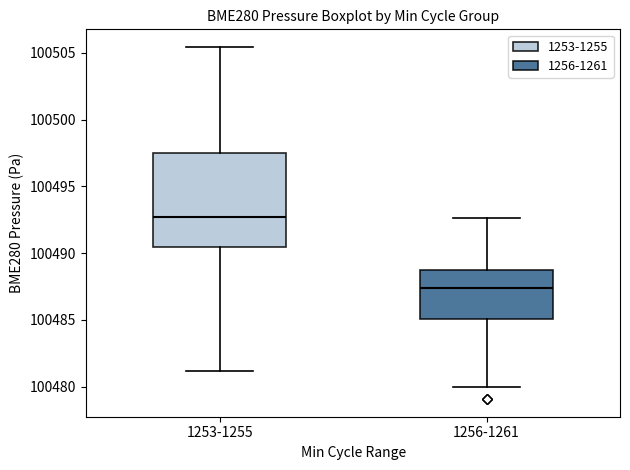

Where does the median line of the box for 1253-1255 sit on the y-axis? The values are not printed on the chart, so give them approximately, as read against the axis.

100492.5